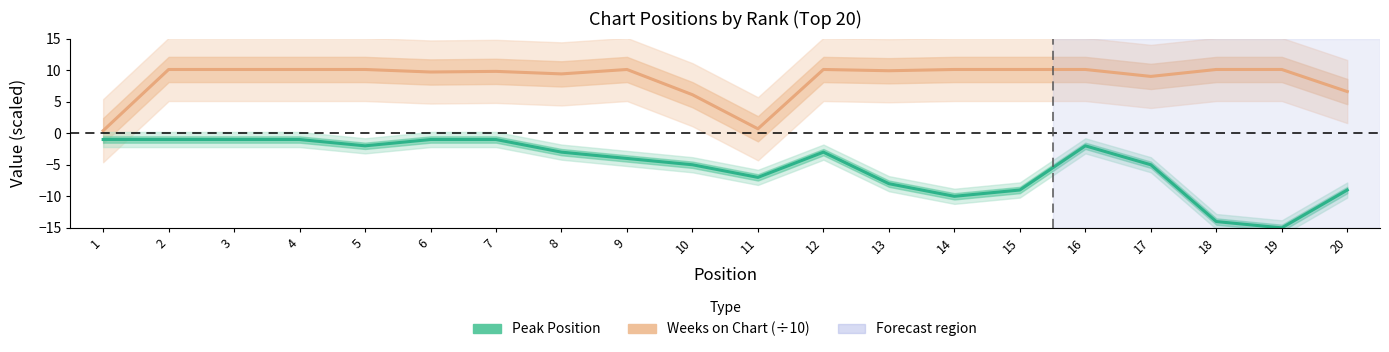

At which category does Peak Position reach its first local peak?

12